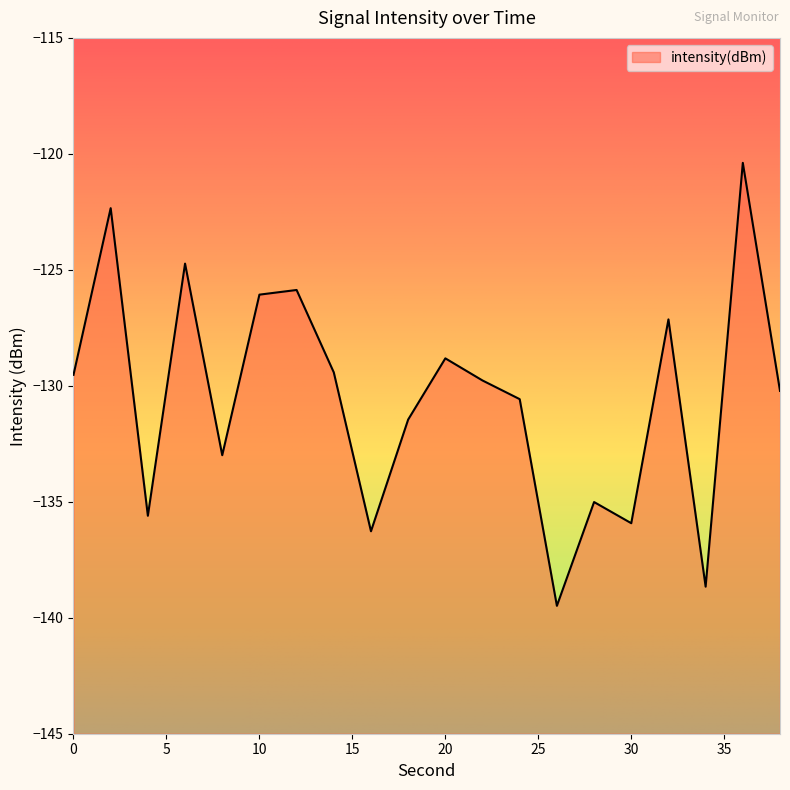

The chart shows a value of -54.7 at 20. True or false?

False